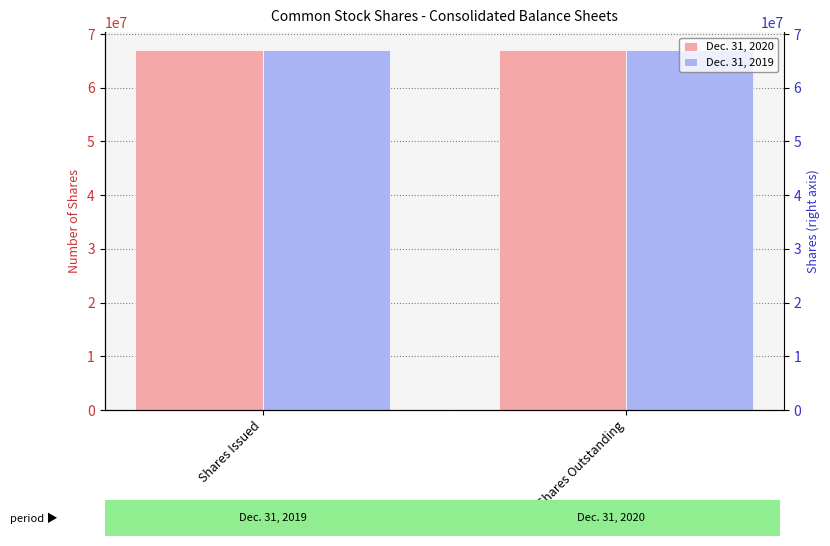

Rank the series by their average value, from lowest to highest.

Dec. 31, 2019, Dec. 31, 2020